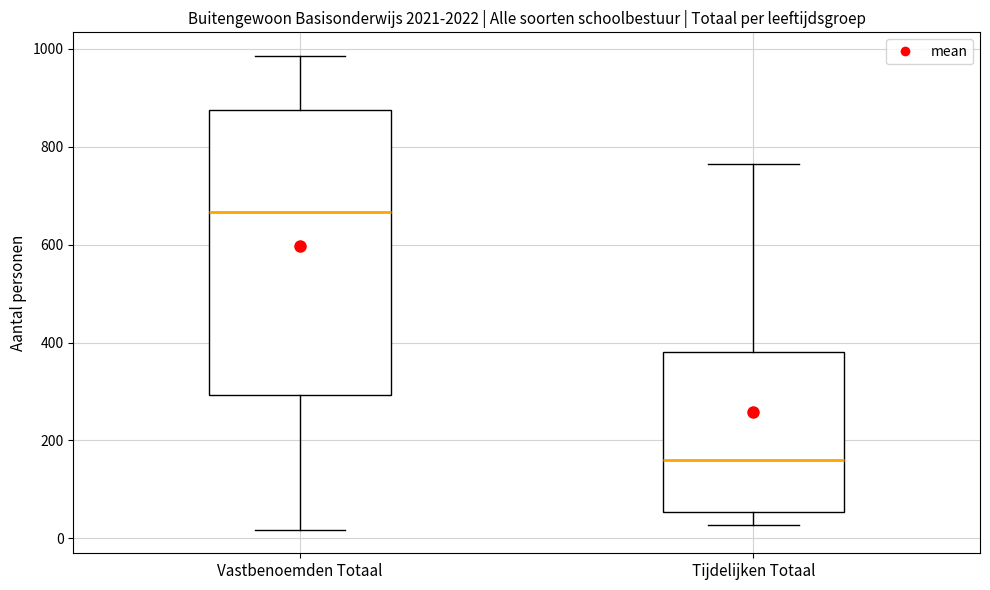

Which box's median line is the lowest?

Tijdelijken Totaal